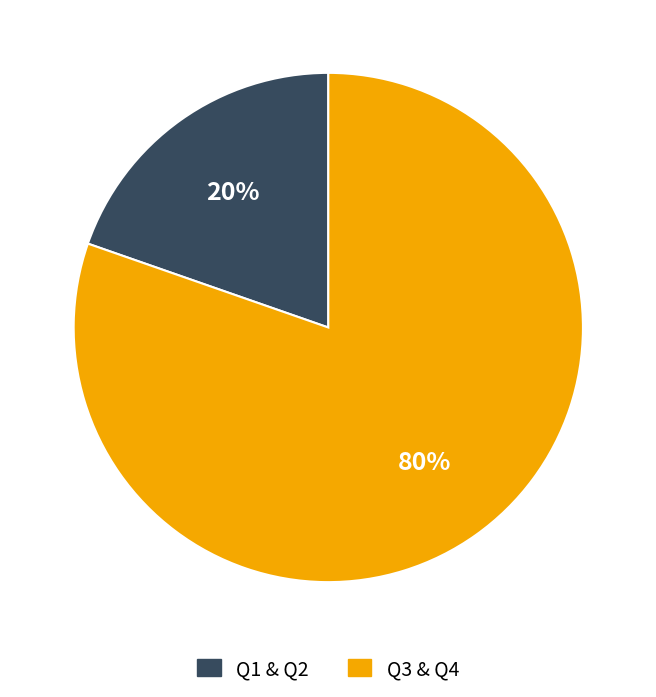

Is there any slice that represents more than half of the pie?

Yes